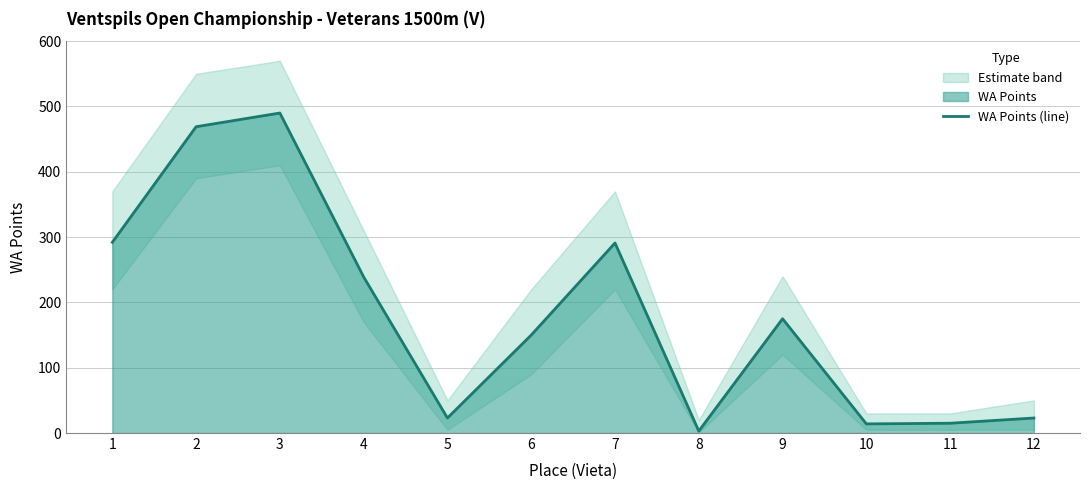

What is the difference between the maximum and minimum values?

487